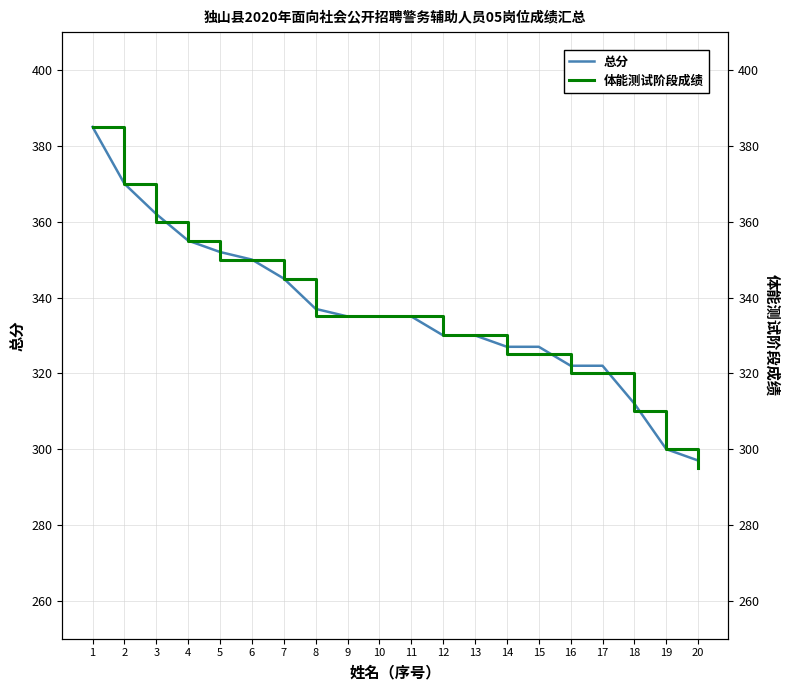

What are all the series names shown in the legend?

总分, 体能测试阶段成绩